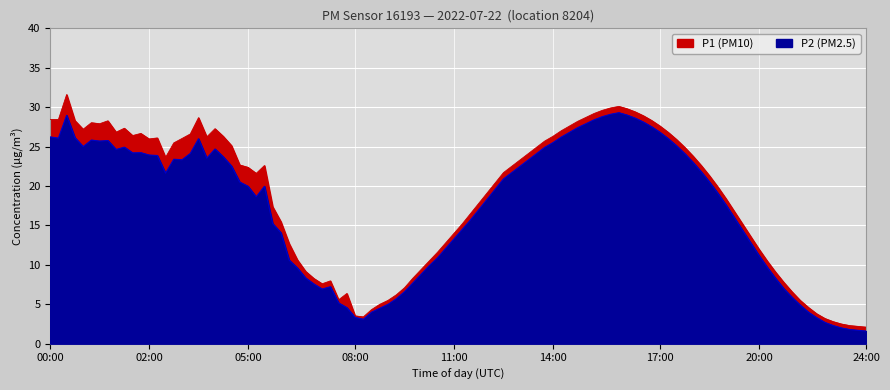

At which label is P2 closest to 14?

11:00